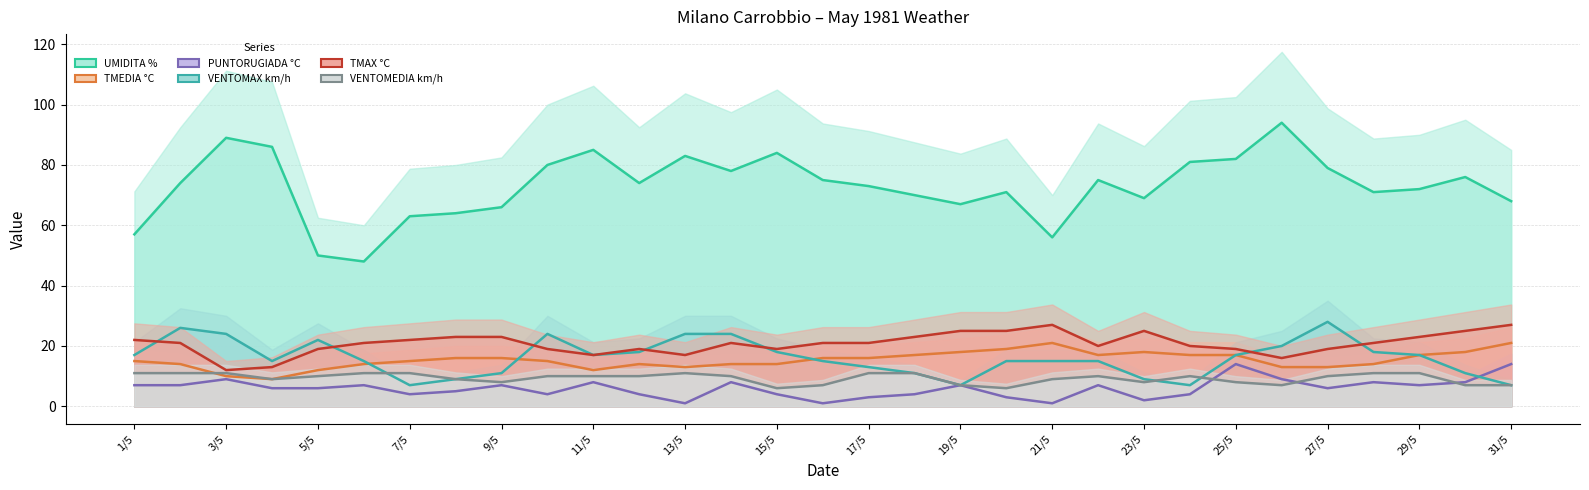

Is the value of VENTOMAX km/h at 11/5 greater than the value of VENTOMEDIA km/h at 11/5?

Yes